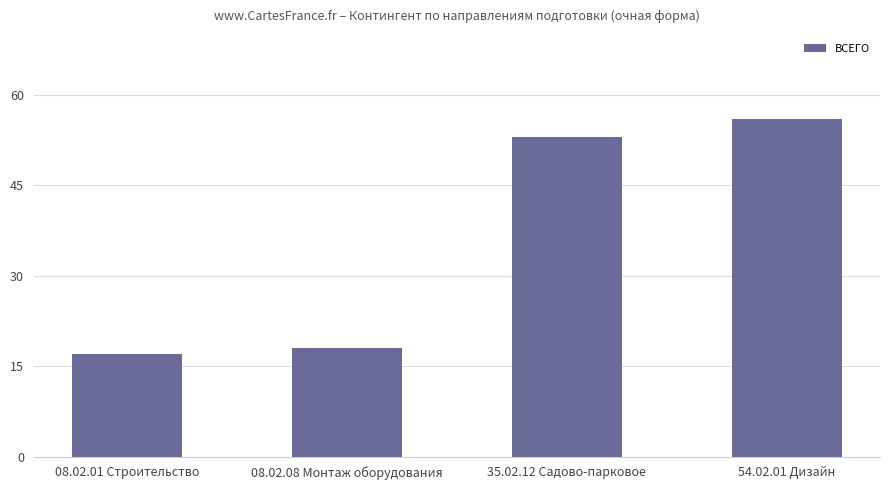

Rank the categories by value from lowest to highest.

08.02.01 Строительство, 08.02.08 Монтаж оборудования, 35.02.12 Садово-парковое, 54.02.01 Дизайн